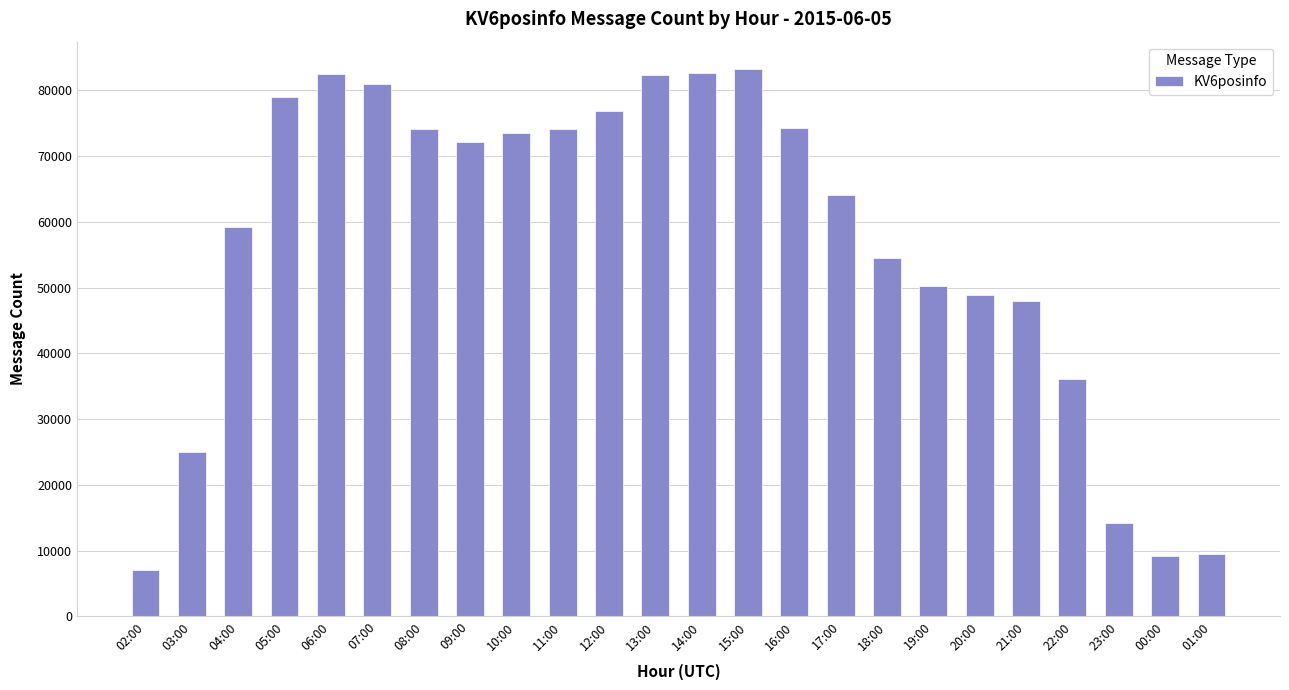

Between 01:00 and 21:00, which is larger?

21:00